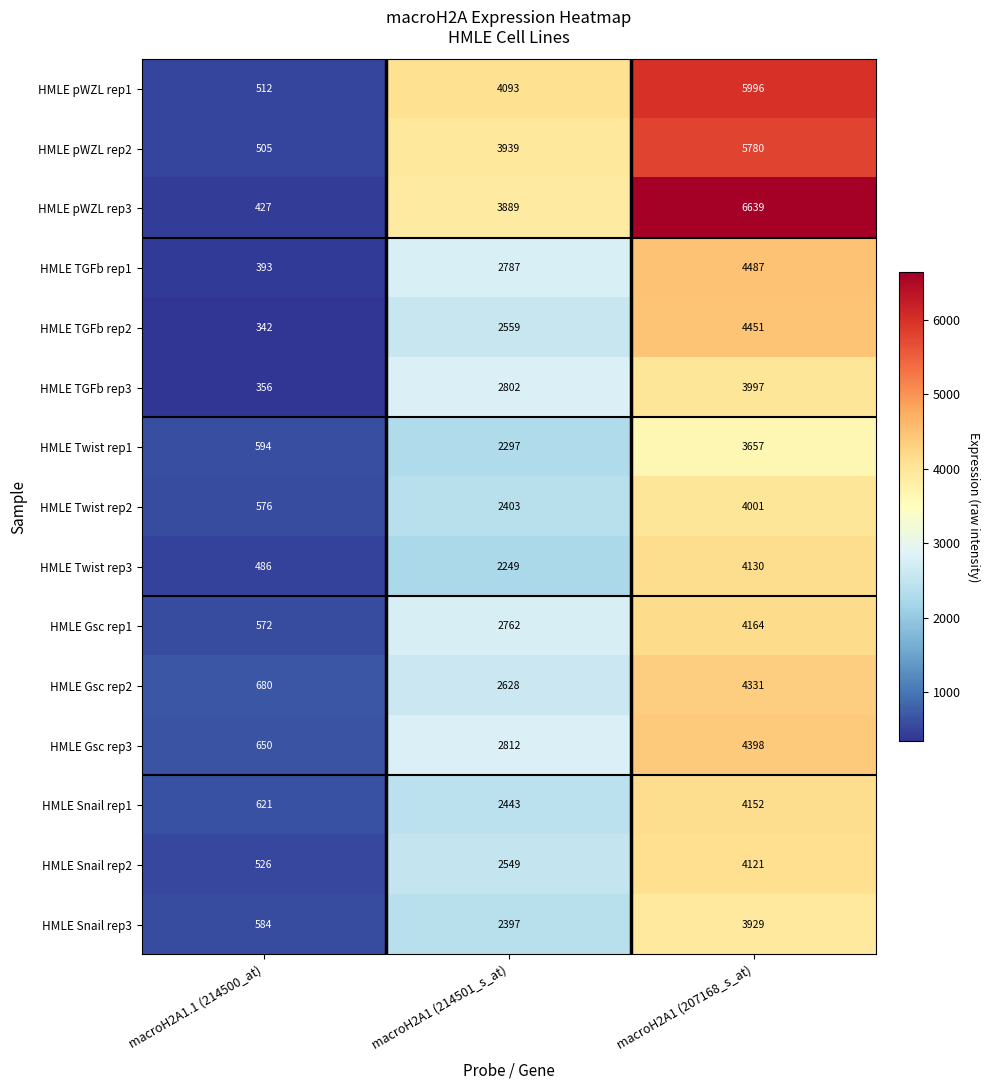

How many series are shown in this chart?

15